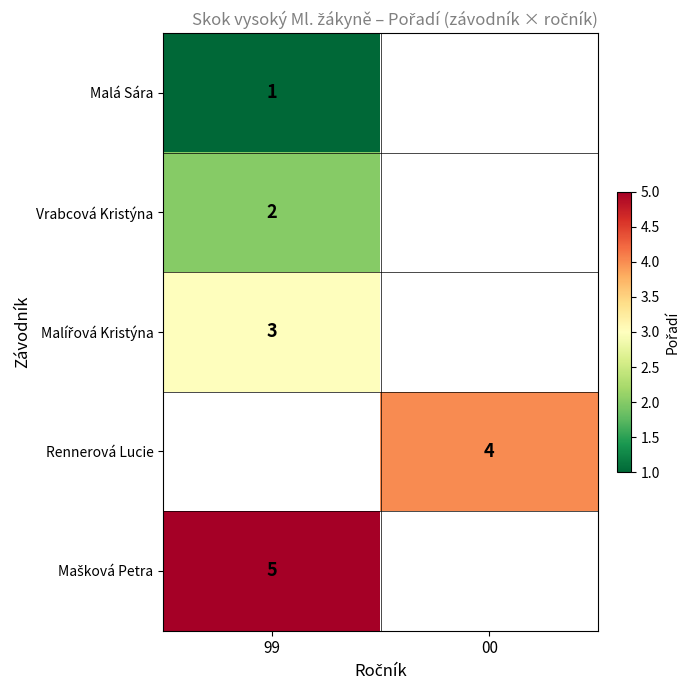

Is it true that Rennerová Lucie equals 6 at 00?

False